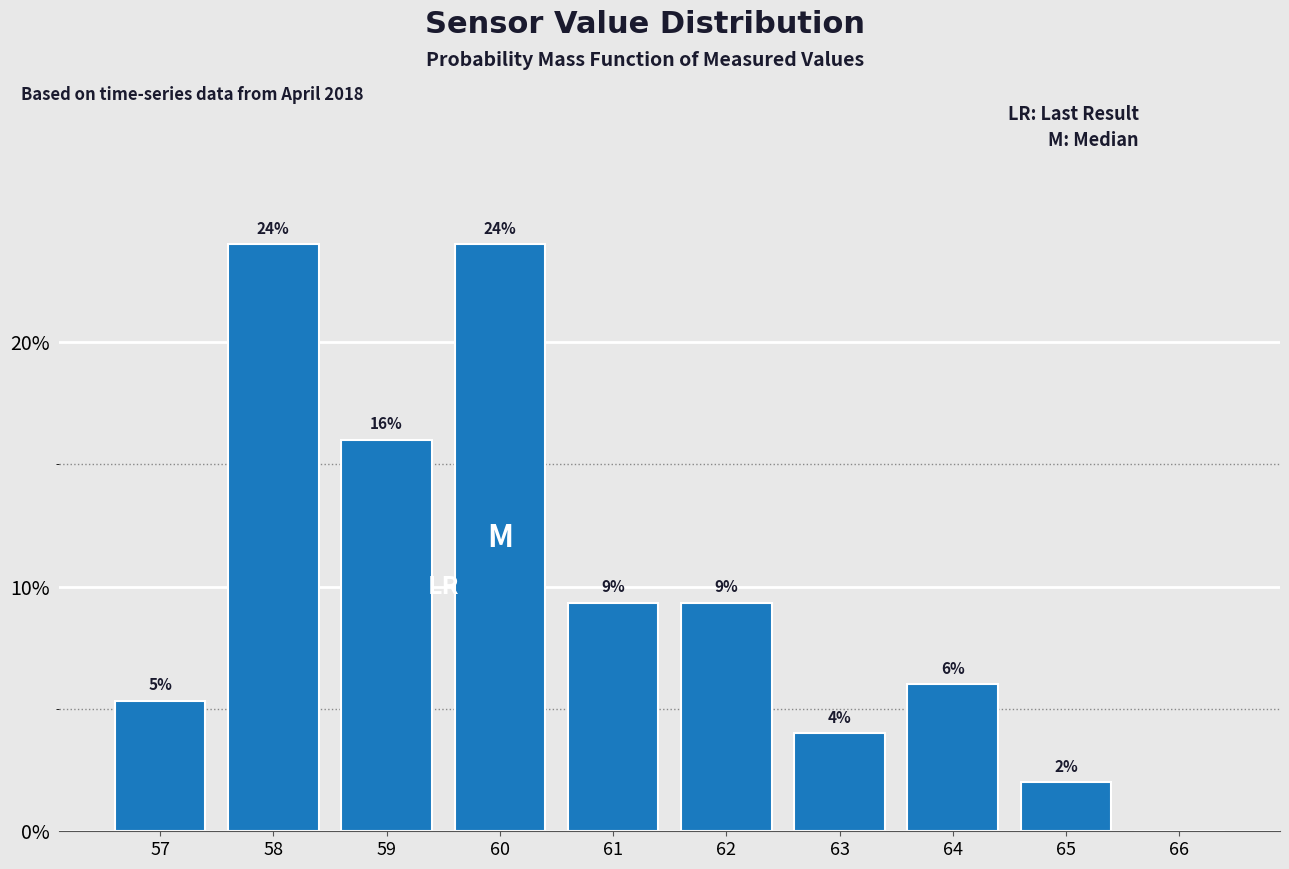

At which label does the data first exceed 9?

58